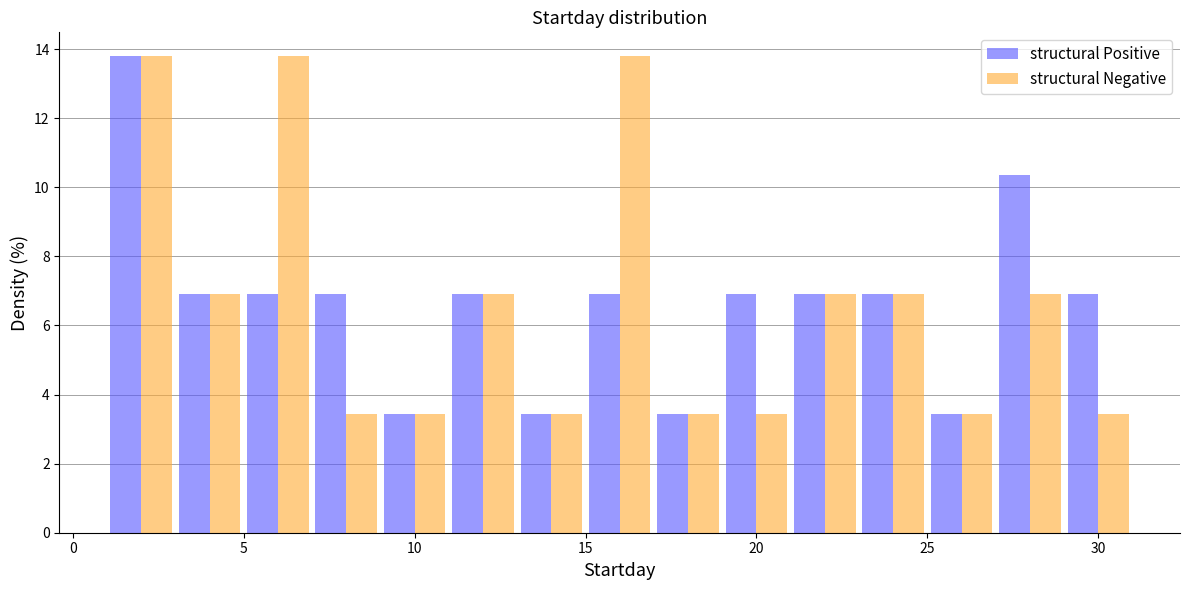

What is the height of the structural Positive bar covering 29 to 31 on the x-axis? The values are not printed on the chart, so give them approximately, as read against the axis.

6.8